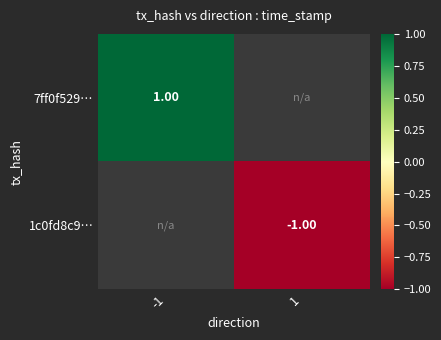

True or false: 7ff0f529… has a value of 0.2 at -1.

False